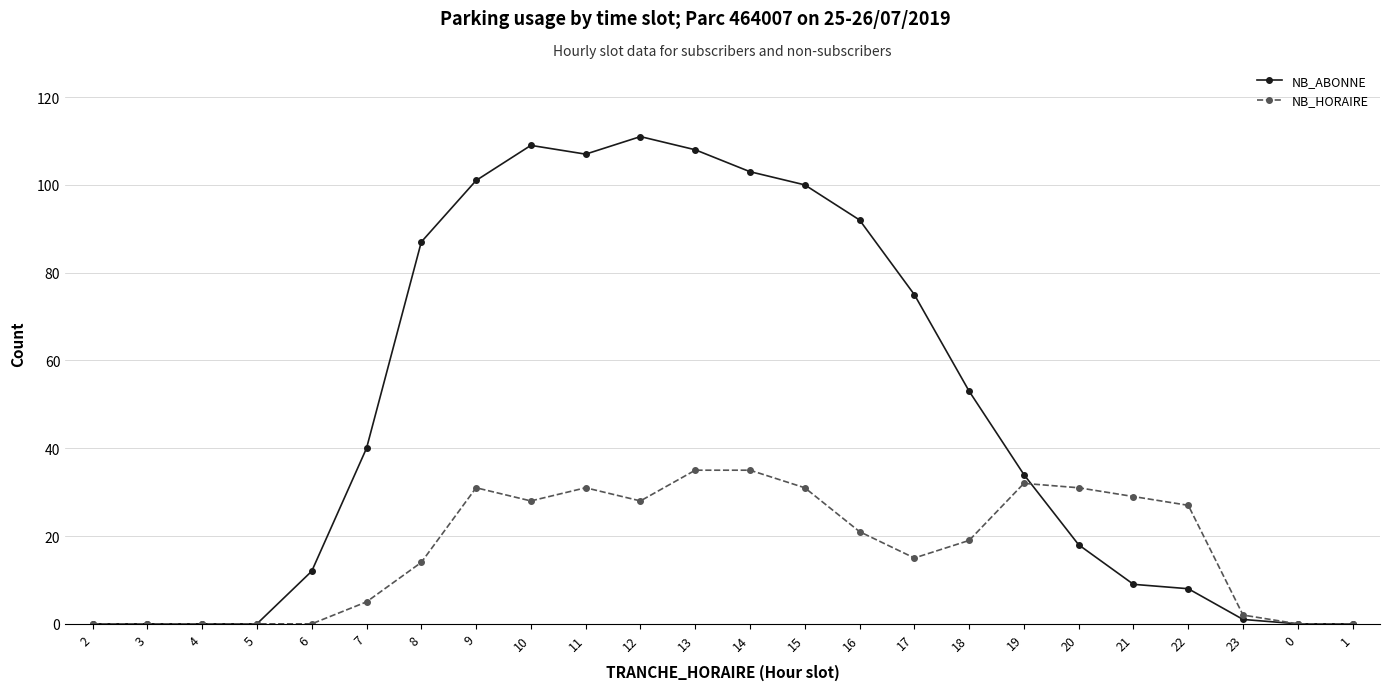

Reading left to right, list all the values displayed in this chart.

NB_ABONNE: 2=0	3=0	4=0	5=0	6=12	7=40	8=87	9=101	10=109	11=107	12=111	13=108	14=103	15=100	16=92	17=75	18=53	19=34	20=18	21=9	22=8	23=1	0=0	1=0
NB_HORAIRE: 2=0	3=0	4=0	5=0	6=0	7=5	8=14	9=31	10=28	11=31	12=28	13=35	14=35	15=31	16=21	17=15	18=19	19=32	20=31	21=29	22=27	23=2	0=0	1=0